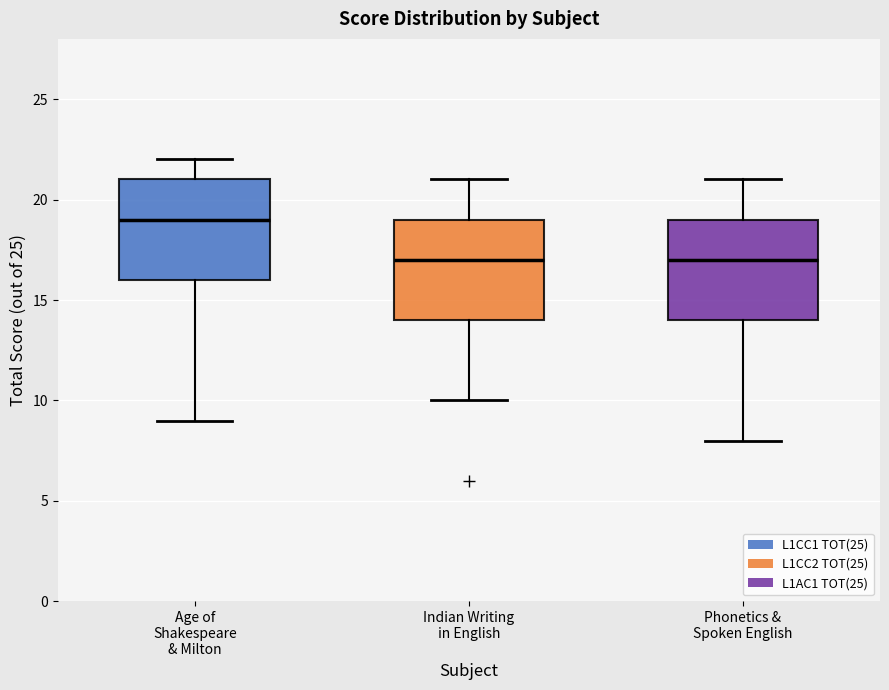

Reading left to right, read every box against the y-axis: the position of its median line, the range the box covers, and the ends of its whiskers. The values are not printed on the chart, so give them approximately, as read against the axis.

Age of Shakespeare & Milton: median 19, box 16 to 21, whiskers 9 to 22
Indian Writing in English: median 17, box 14 to 19, whiskers 10 to 21
Phonetics & Spoken English: median 17, box 14 to 19, whiskers 8 to 21